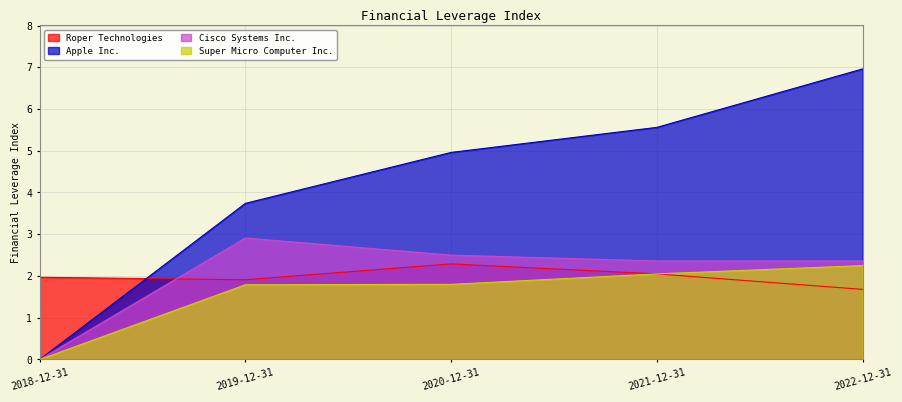

Which label corresponds to the smallest value in the chart?

2018-12-31